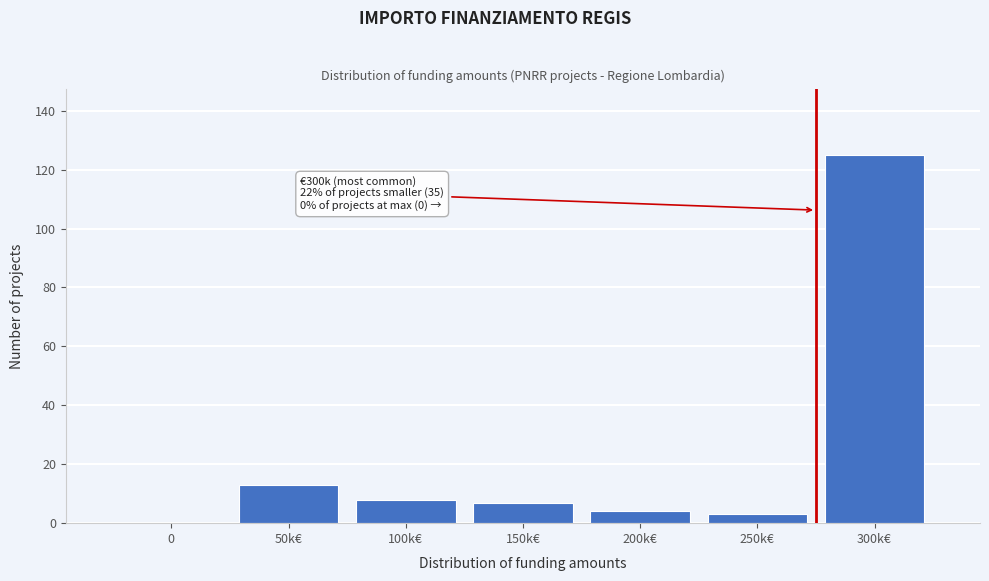

Reading right to left, list all the values displayed in this chart.

300k€=125	250k€=3	200k€=4	150k€=7	100k€=8	50k€=13	0=0